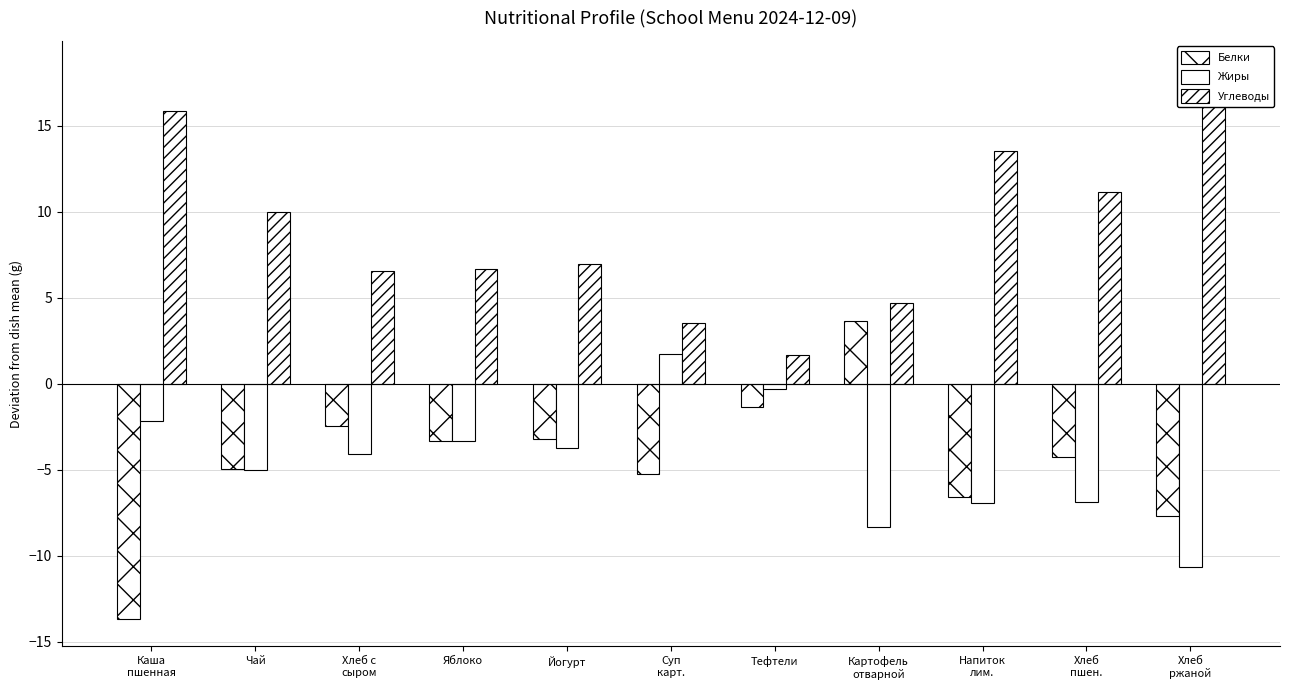

What is the difference between the maximum and second lowest values in the Жиры series?

10.1